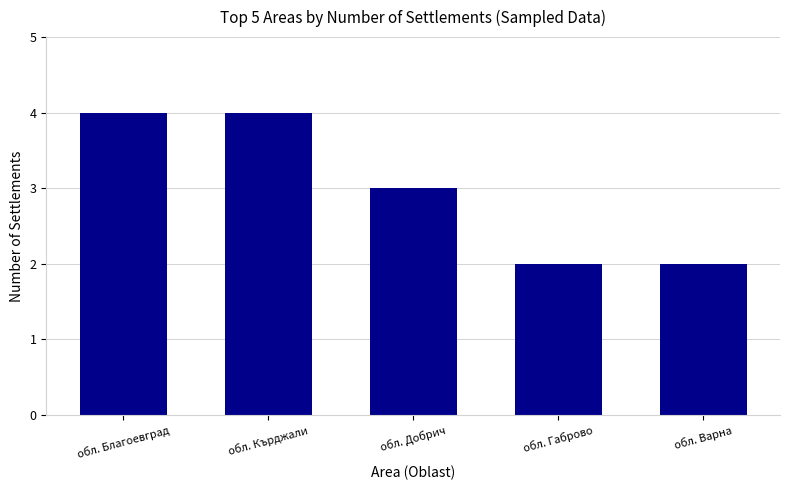

What is the maximum value shown in the chart?

4